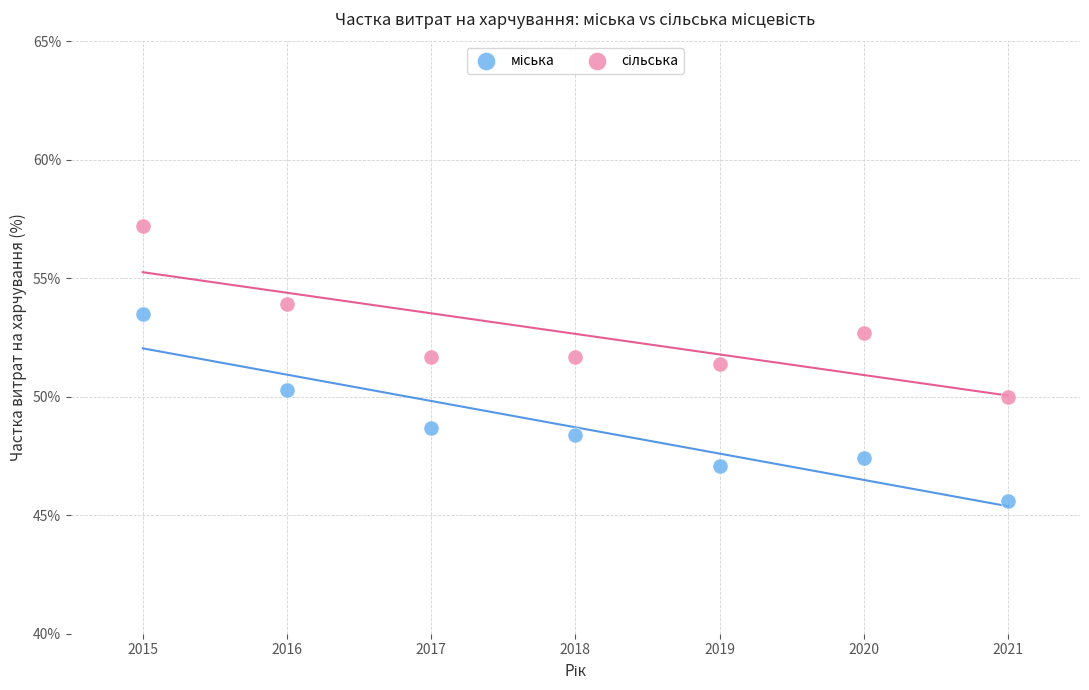

What is the X range (max minus min) for the scatter plot?

6.0